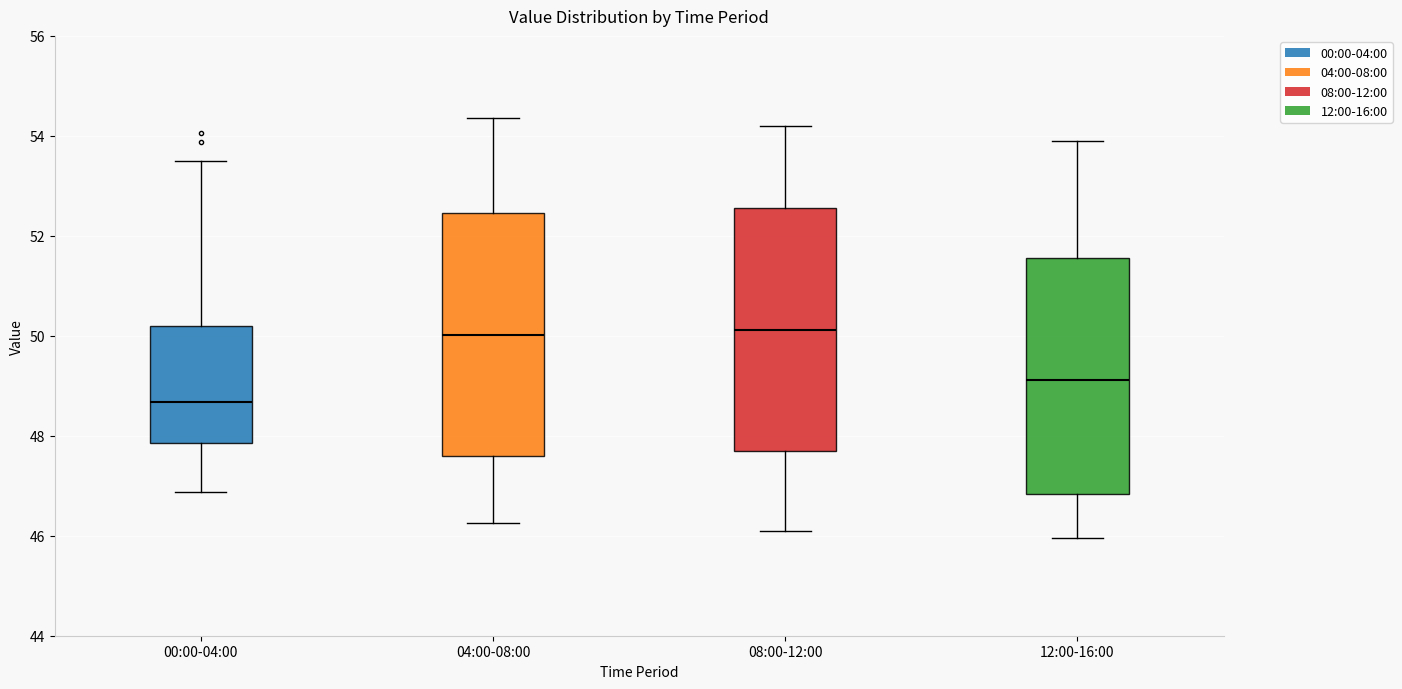

Where does the upper whisker of the box for 00:00-04:00 end on the y-axis? The values are not printed on the chart, so give them approximately, as read against the axis.

53.4